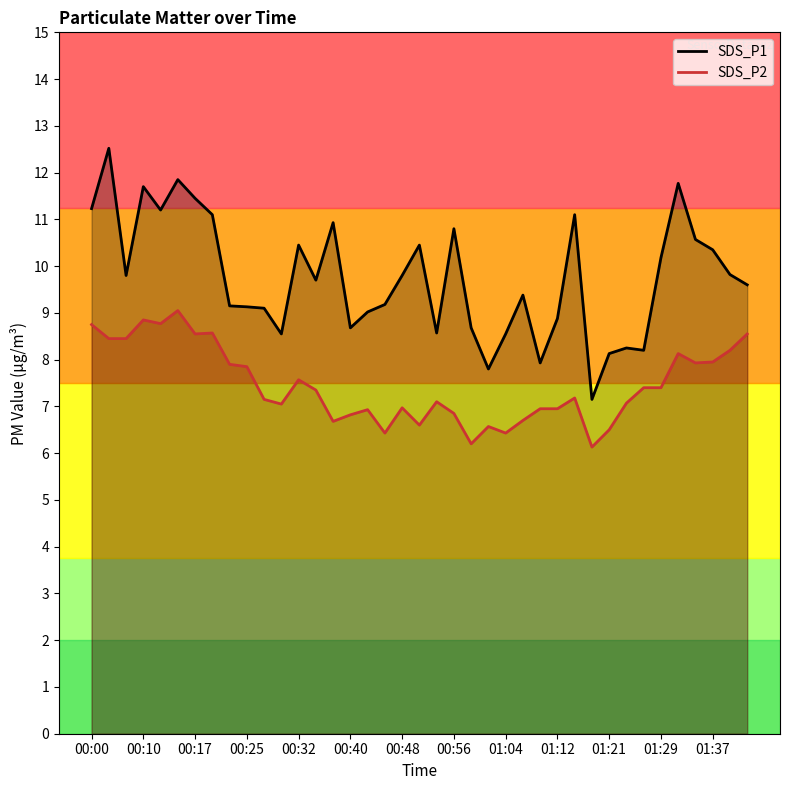

Rank the series by their maximum value, from highest to lowest.

SDS_P1, SDS_P2